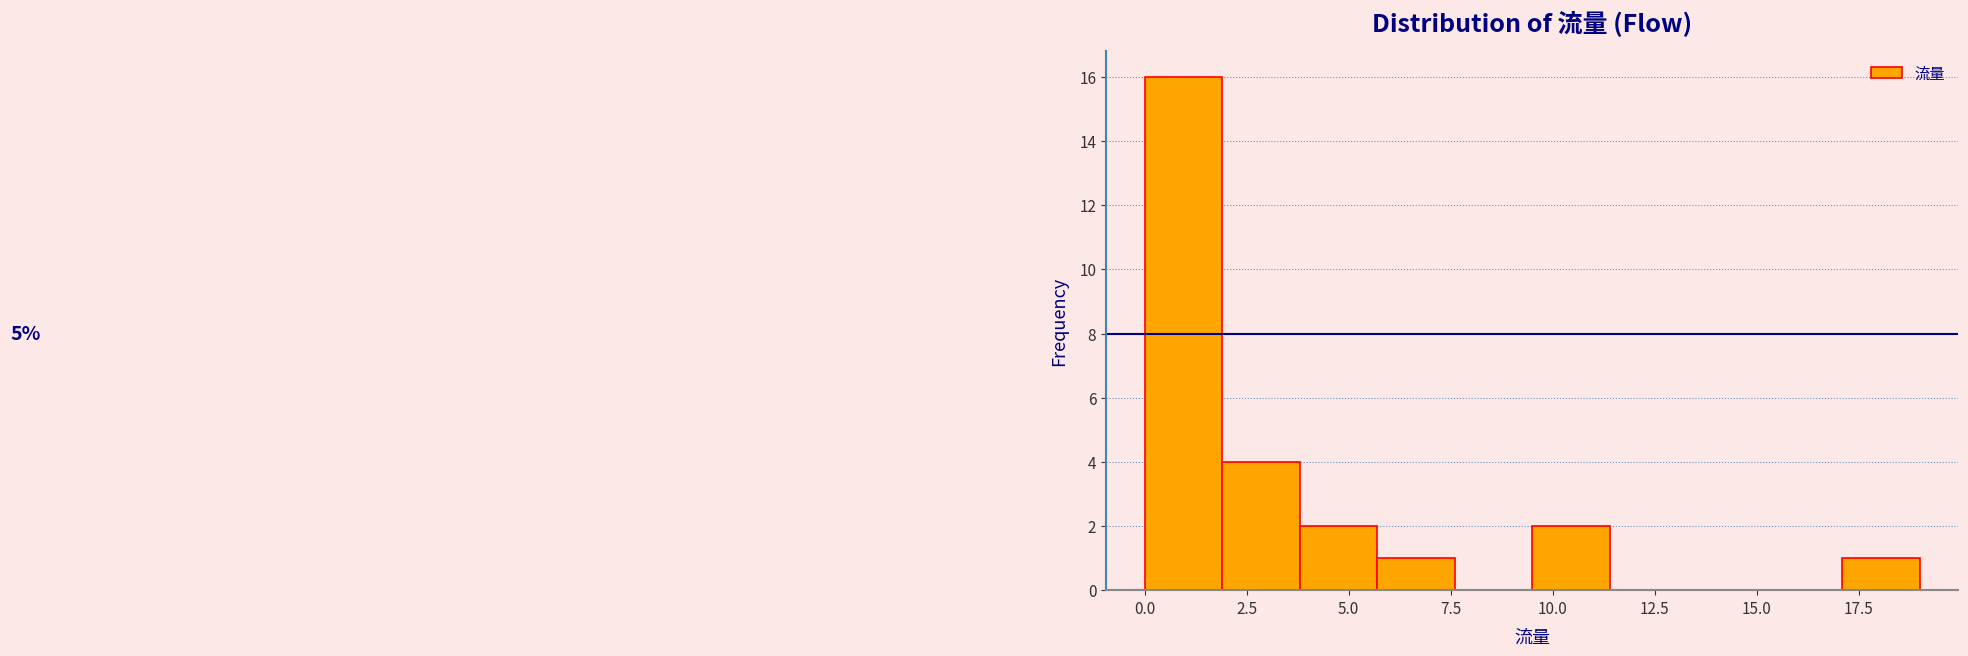

Around what value on the x-axis is the tallest bar? Give the approximate position of its centre, as read against the axis.

1.0